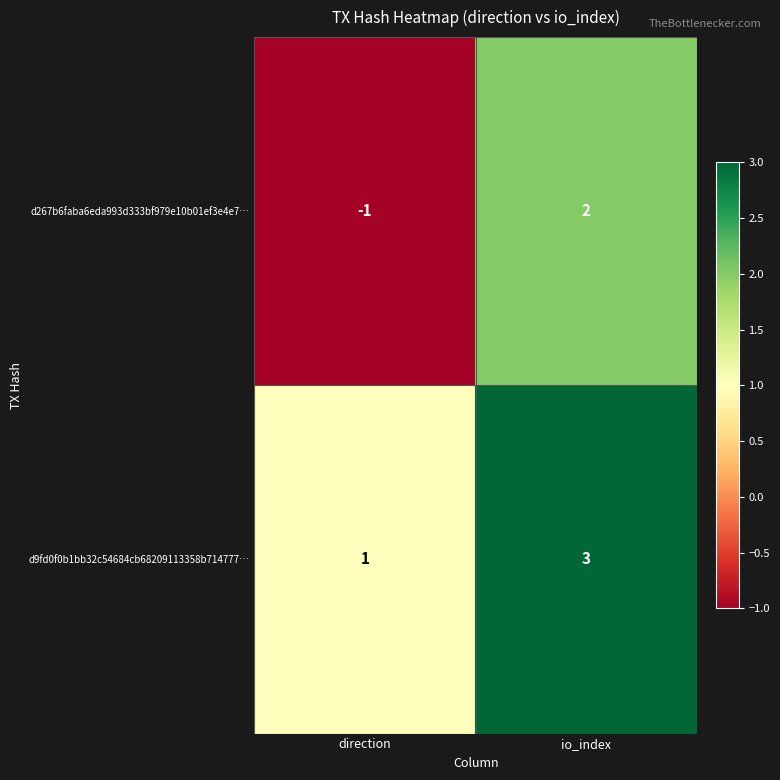

What is the sum of all d9fd0f0b1bb32c54684cb68209113358b714777… values?

4